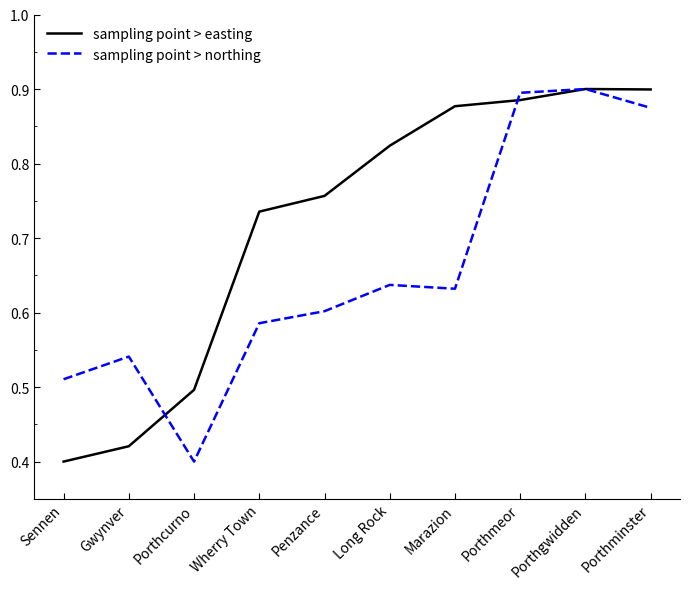

List the series in order of their overall mean, lowest first.

sampling point > northing, sampling point > easting